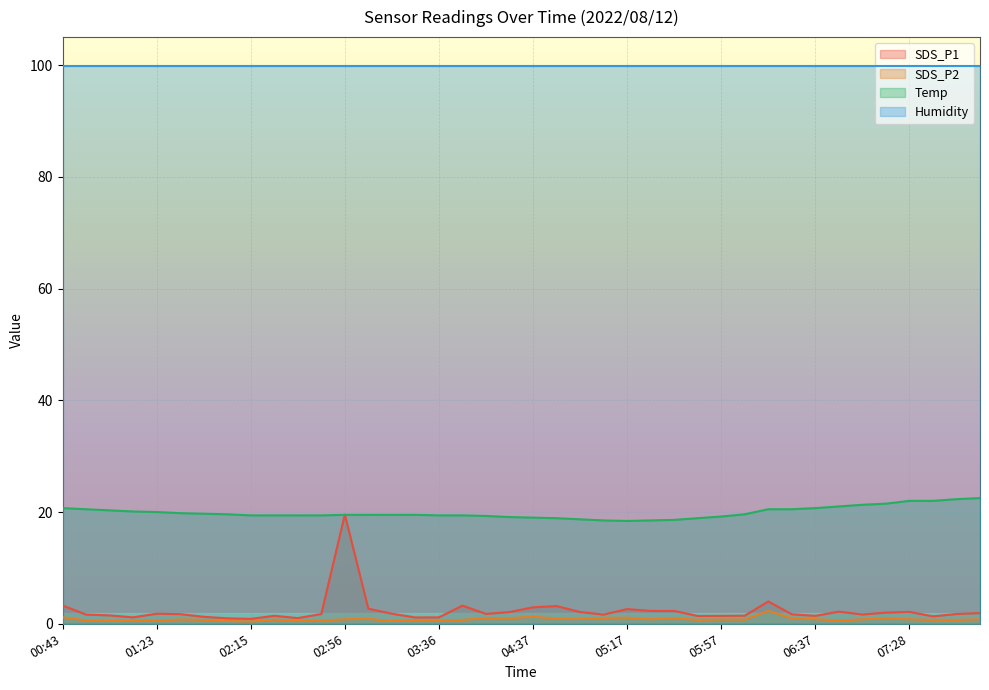

What is the total value across all series at 00:43?

125.1